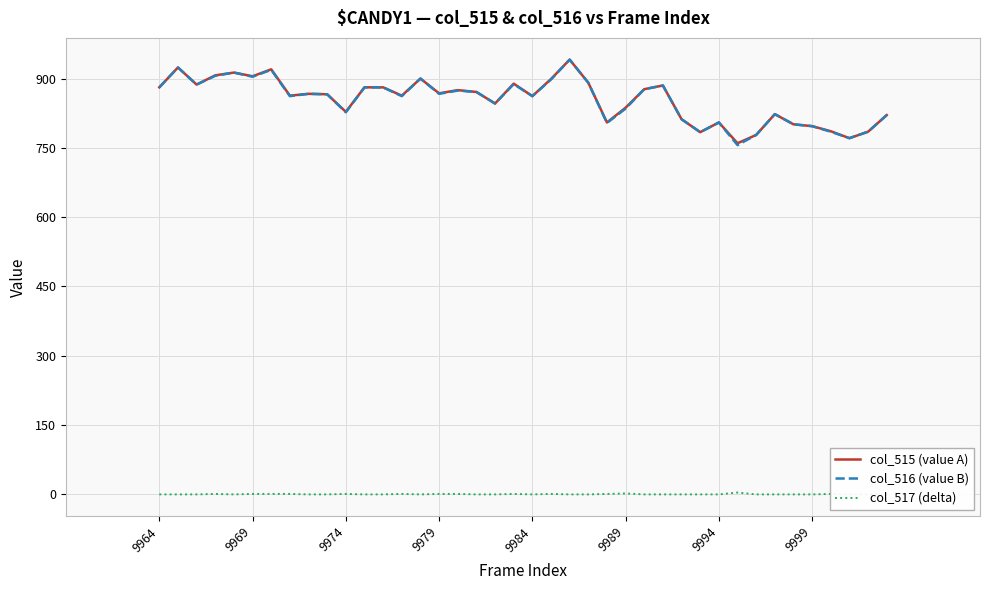

What is the highest value of the col_515 (value A) series?

941